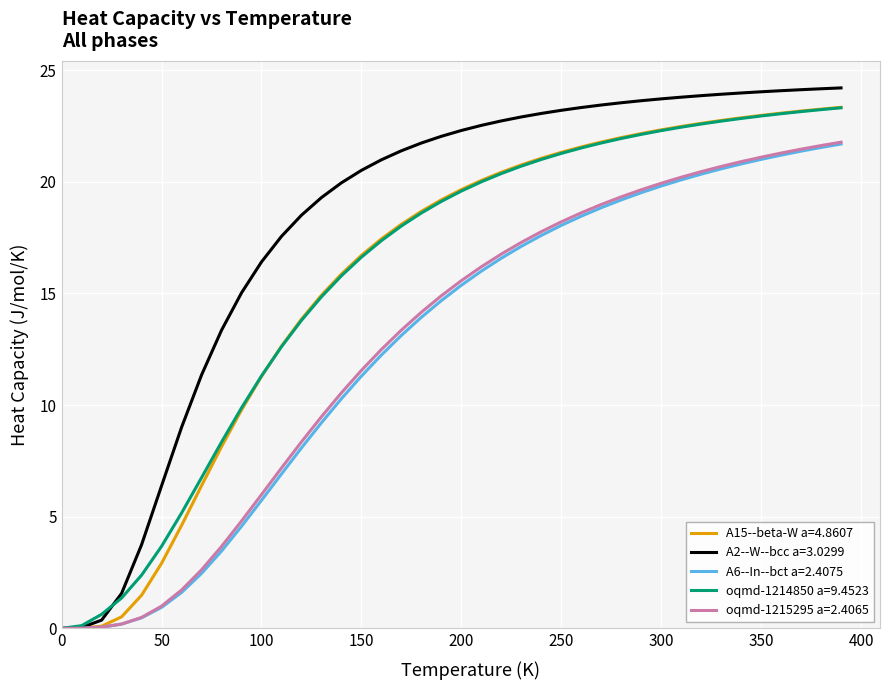

What is the maximum value for A2--W--bcc a=3.0299?

24.2